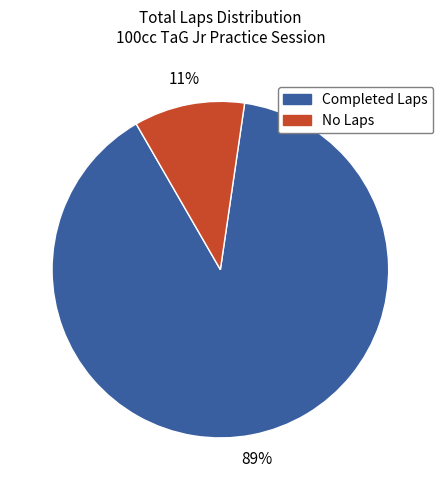

True or false: No Laps accounts for 1% of the total.

False